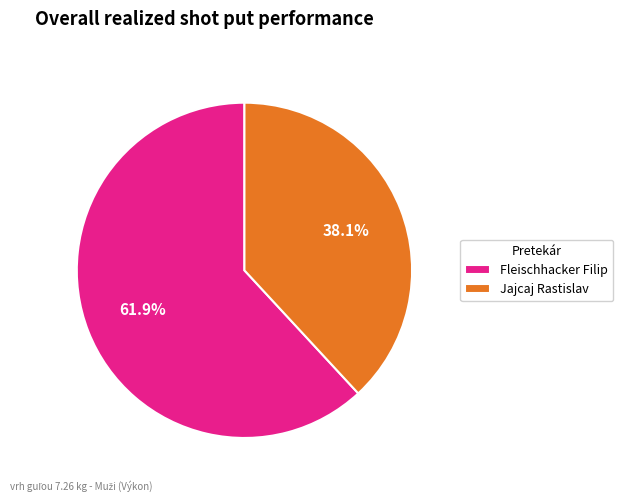

To the nearest percent, what portion does Fleischhacker Filip represent?

62%